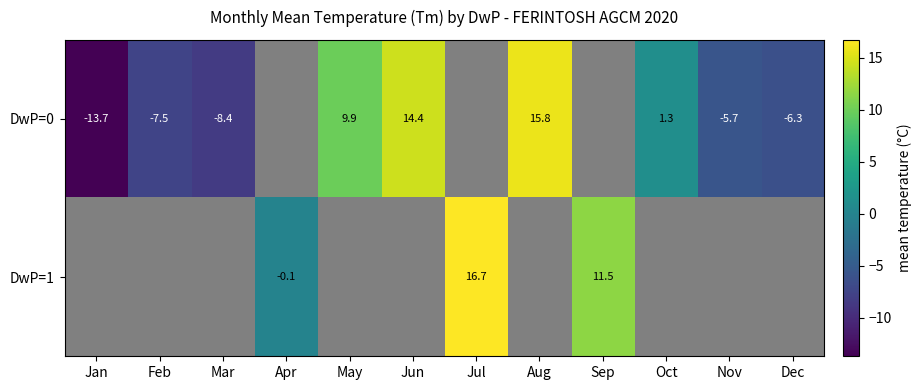

What is the sum of the DwP=0 values at Mar and Oct?

-7.1